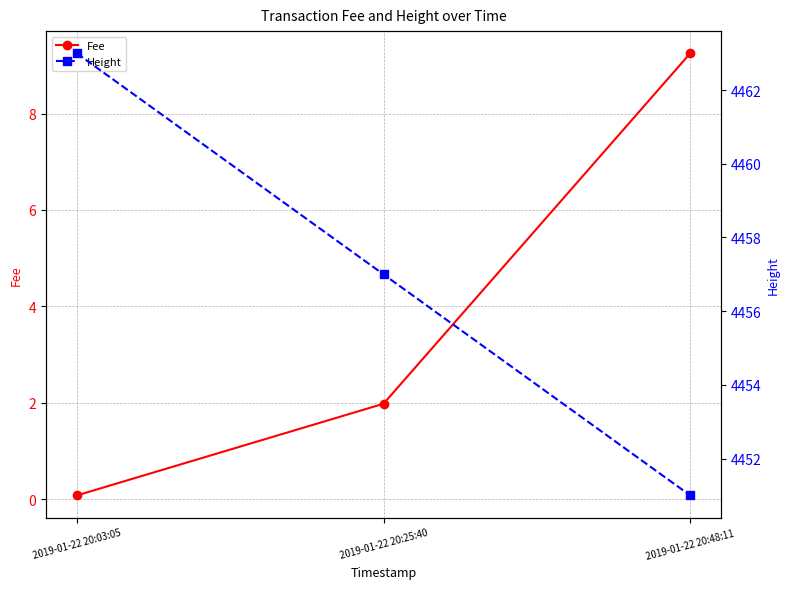

How many lines are shown in the chart?

2